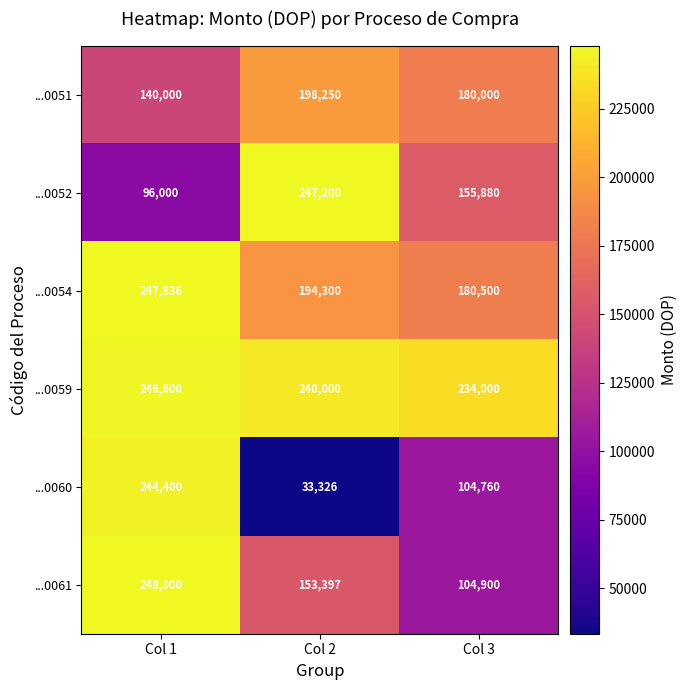

Which category has the highest value across all series?

Col 1